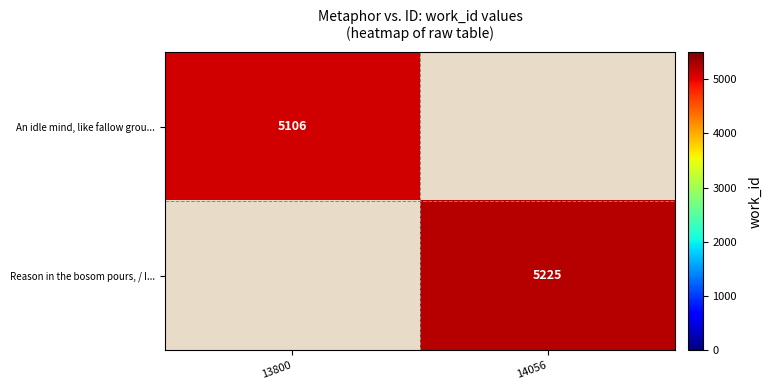

True or false: An idle mind, like fallow grou... has a value of 3066 at 13800.

False